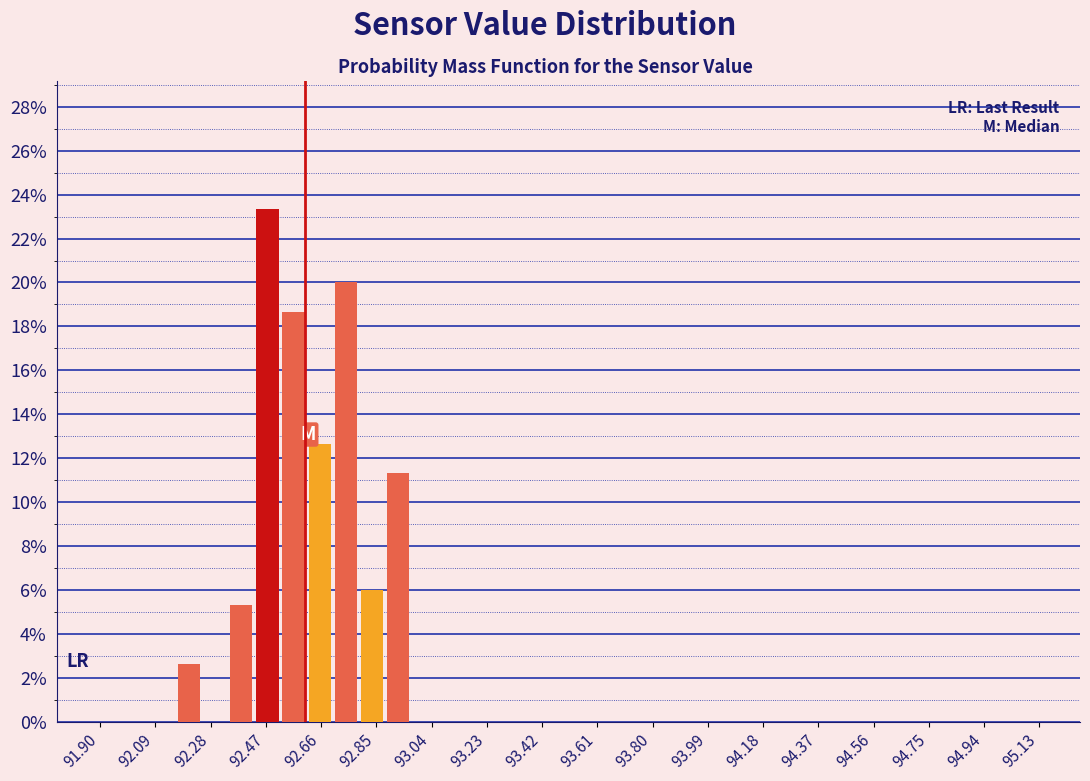

Reading left to right, list every bar in this chart as the range it spans on the x-axis followed by its height. Neither the bar edges nor the heights are printed on the chart, so give them approximately, as read against the axes.

91.80 to 91.89: 0
91.89 to 91.98: 0
91.98 to 92.07: 0
92.07 to 92.16: 0
92.16 to 92.25: 2.6
92.25 to 92.34: 0
92.34 to 92.43: 5.4
92.43 to 92.52: 23.4
92.52 to 92.61: 18.6
92.61 to 92.70: 12.6
92.70 to 92.79: 20.0
92.79 to 92.88: 6.0
92.88 to 92.97: 11.4
92.97 to 93.06: 0
93.06 to 93.15: 0
93.15 to 93.24: 0
93.24 to 93.33: 0
93.33 to 93.42: 0
93.42 to 93.51: 0
93.51 to 93.60: 0
93.60 to 93.69: 0
93.69 to 93.78: 0
93.78 to 93.87: 0
93.87 to 93.96: 0
93.96 to 94.05: 0
94.05 to 94.14: 0
94.14 to 94.23: 0
94.23 to 94.32: 0
94.32 to 94.41: 0
94.41 to 94.50: 0
94.50 to 94.59: 0
94.59 to 94.68: 0
94.68 to 94.77: 0
94.77 to 94.86: 0
94.86 to 94.95: 0
94.95 to 95.04: 0
95.04 to 95.13: 0
95.13 to 95.22: 0